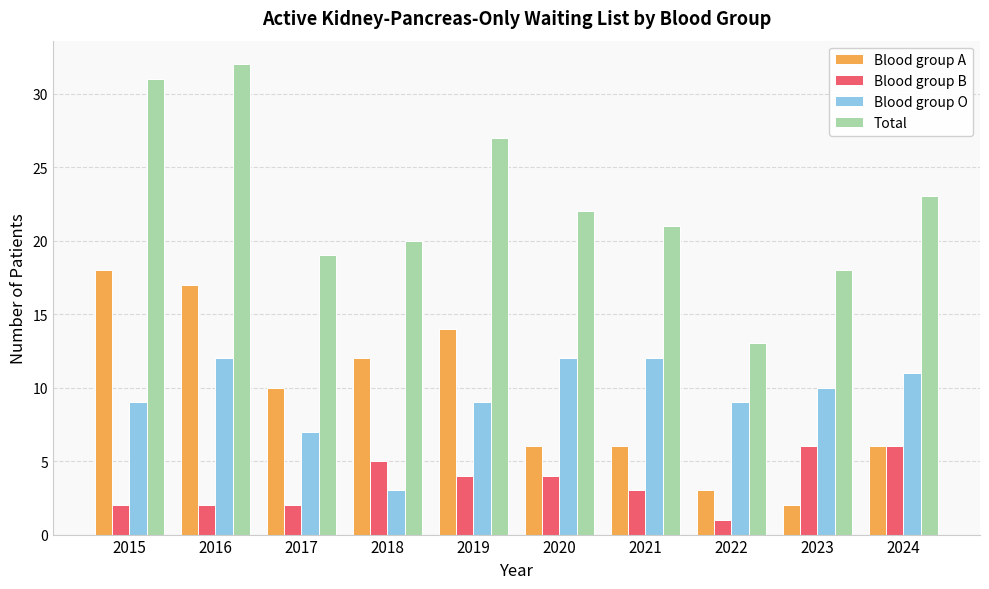

What is the difference between the maximum and second lowest values in the Total series?

14